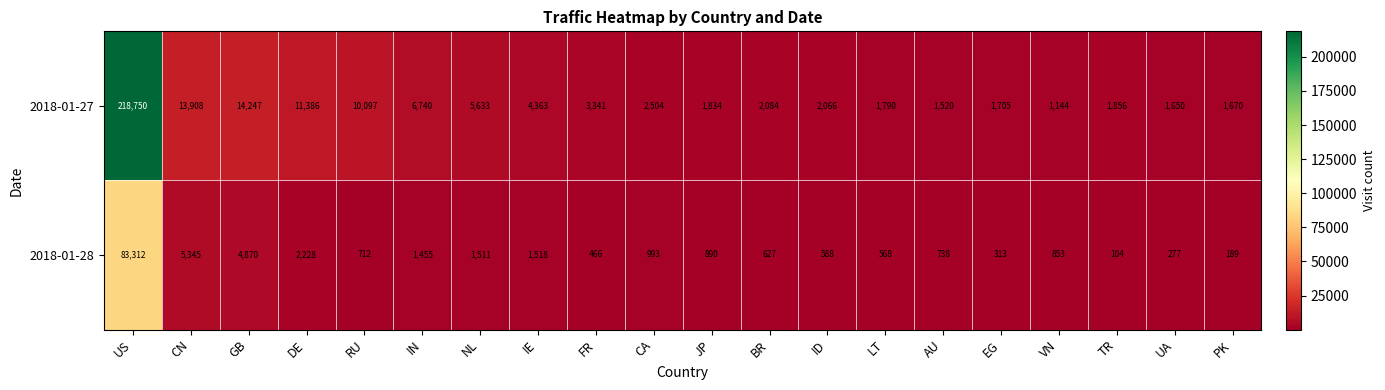

Which category has the highest value across all series?

US